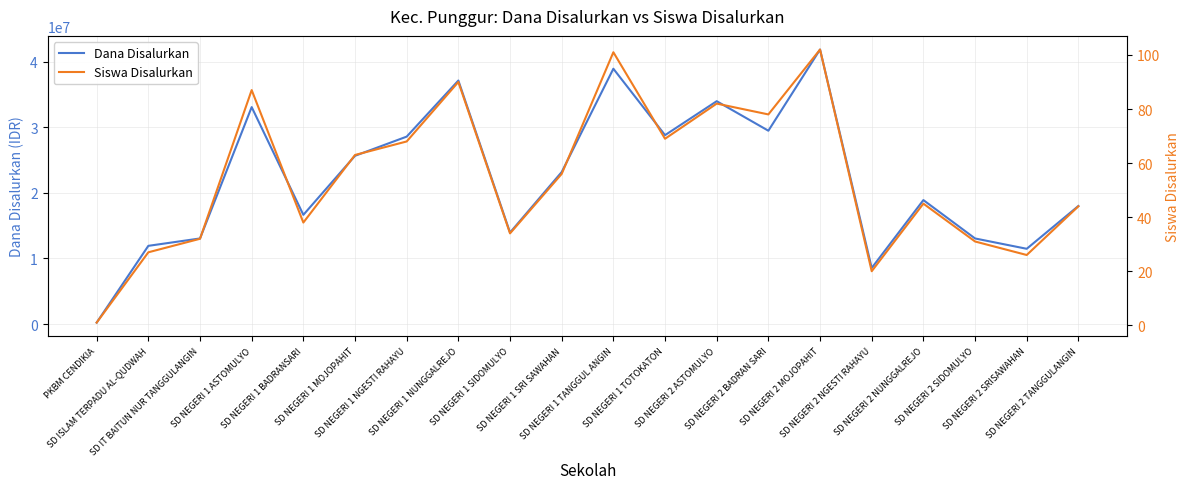

Reading left to right, what are all the values shown in this chart?

Dana Disalurkan: PKBM CENDIKIA=225000	SD ISLAM TERPADU AL-QUDWAH=11925000	SD IT BAITUN NUR TANGGULANGIN=13050000	SD NEGERI 1 ASTOMULYO=33075000	SD NEGERI 1 BADRANSARI=16650000	SD NEGERI 1 MOJOPAHIT=25650000	SD NEGERI 1 NGESTI RAHAYU=28575000	SD NEGERI 1 NUNGGALREJO=37125000	SD NEGERI 1 SIDOMULYO=13950000	SD NEGERI 1 SRI SAWAHAN=23175000	SD NEGERI 1 TANGGUL ANGIN=38925000	SD NEGERI 1 TOTOKATON=28800000	SD NEGERI 2 ASTOMULYO=33975000	SD NEGERI 2 BADRAN SARI=29475000	SD NEGERI 2 MOJOPAHIT=41850000	SD NEGERI 2 NGESTI RAHAYU=8550000	SD NEGERI 2 NUNGGALREJO=18900000	SD NEGERI 2 SIDOMULYO=13050000	SD NEGERI 2 SRISAWAHAN=11475000	SD NEGERI 2 TANGGULANGIN=18000000
Siswa Disalurkan: PKBM CENDIKIA=1	SD ISLAM TERPADU AL-QUDWAH=27	SD IT BAITUN NUR TANGGULANGIN=32	SD NEGERI 1 ASTOMULYO=87	SD NEGERI 1 BADRANSARI=38	SD NEGERI 1 MOJOPAHIT=63	SD NEGERI 1 NGESTI RAHAYU=68	SD NEGERI 1 NUNGGALREJO=90	SD NEGERI 1 SIDOMULYO=34	SD NEGERI 1 SRI SAWAHAN=56	SD NEGERI 1 TANGGUL ANGIN=101	SD NEGERI 1 TOTOKATON=69	SD NEGERI 2 ASTOMULYO=82	SD NEGERI 2 BADRAN SARI=78	SD NEGERI 2 MOJOPAHIT=102	SD NEGERI 2 NGESTI RAHAYU=20	SD NEGERI 2 NUNGGALREJO=45	SD NEGERI 2 SIDOMULYO=31	SD NEGERI 2 SRISAWAHAN=26	SD NEGERI 2 TANGGULANGIN=44